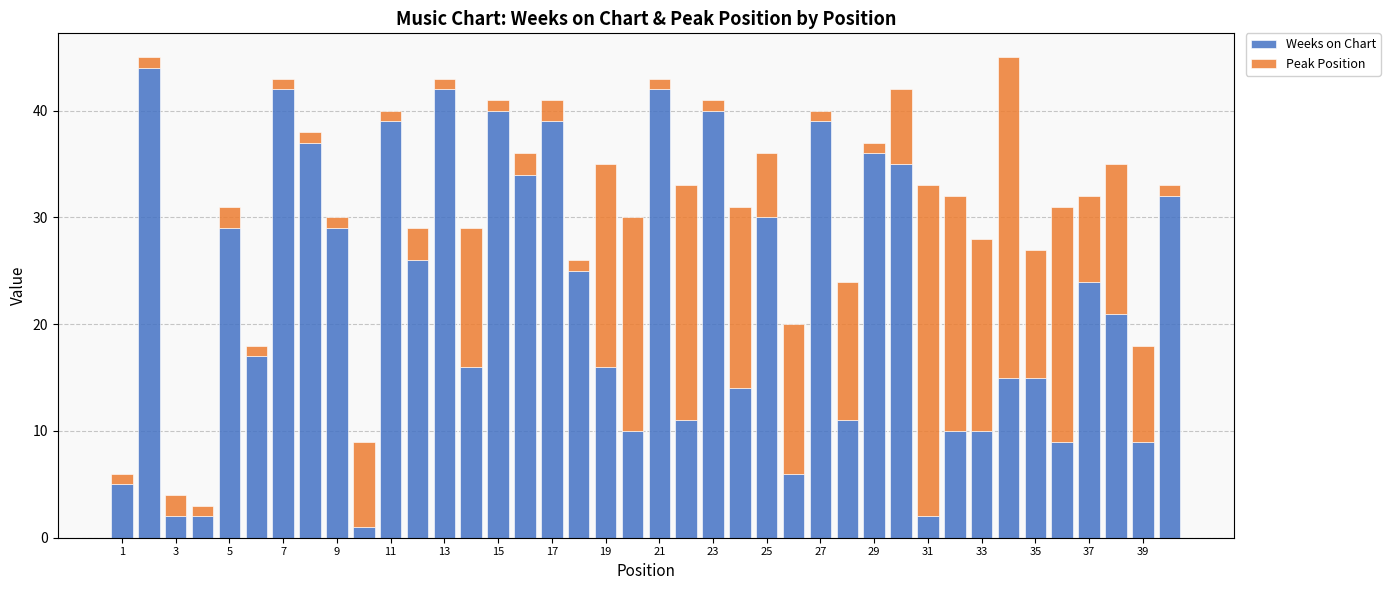

What is the difference between the maximum and second lowest values in the Weeks on Chart series?

42